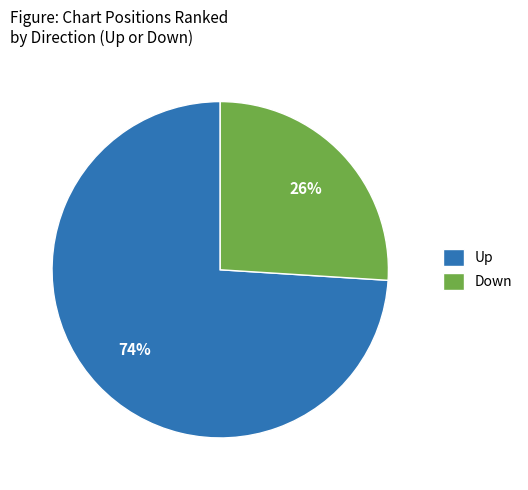

To the nearest percent, what is the difference between the Down and Up slice percentages?

48%